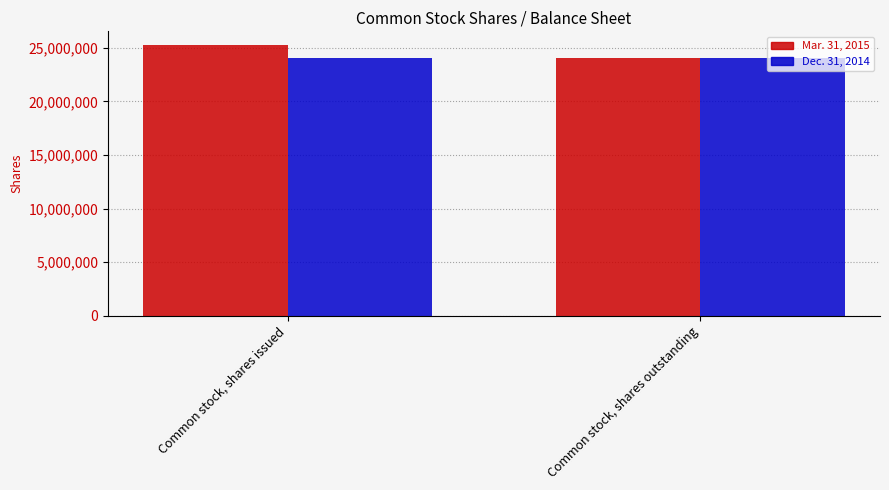

Count the number of data series in this chart.

2